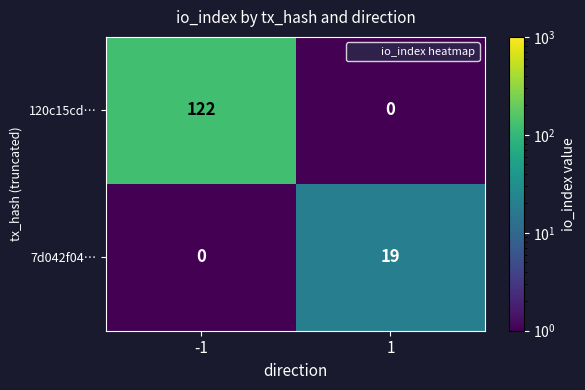

Which series has the largest range (max minus min)?

120c15cd…